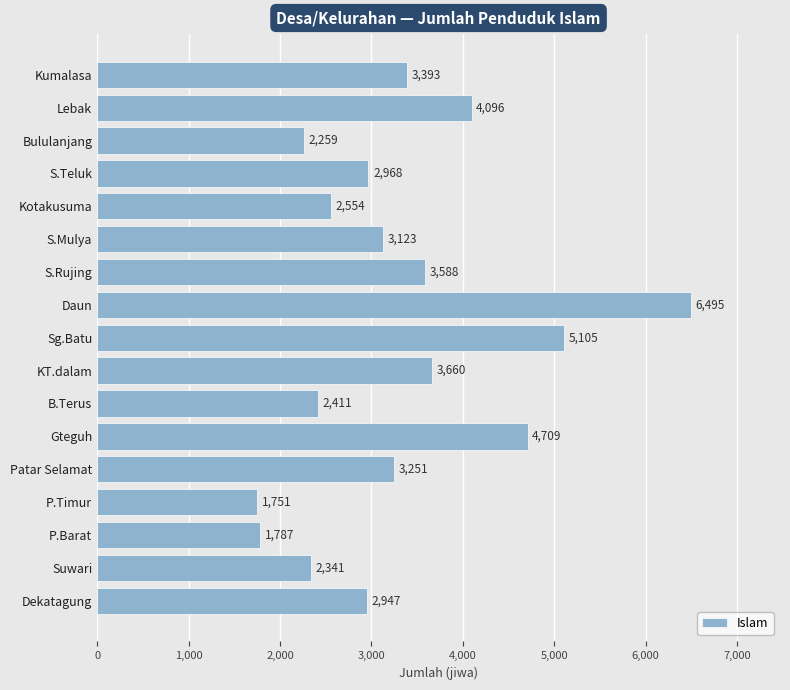

Reading bottom to top, extract all data points from this chart.

Dekatagung=2947	Suwari=2341	P.Barat=1787	P.Timur=1751	Patar Selamat=3251	Gteguh=4709	B.Terus=2411	KT.dalam=3660	Sg.Batu=5105	Daun=6495	S.Rujing=3588	S.Mulya=3123	Kotakusuma=2554	S.Teluk=2968	Bululanjang=2259	Lebak=4096	Kumalasa=3393